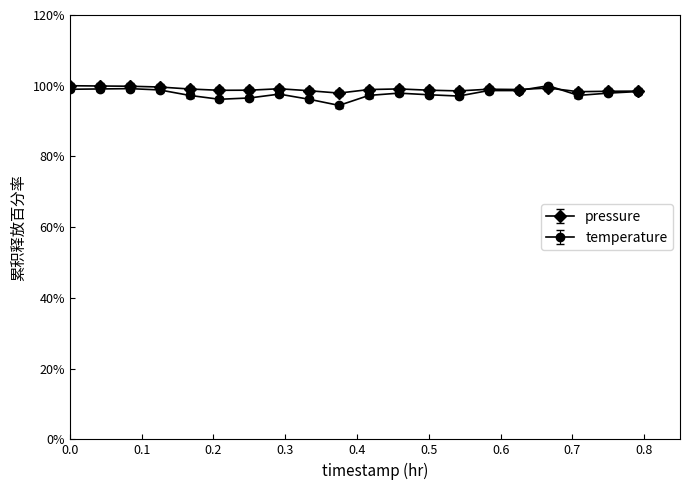

True or false: pressure has more than 1 points higher than both neighbors.

True